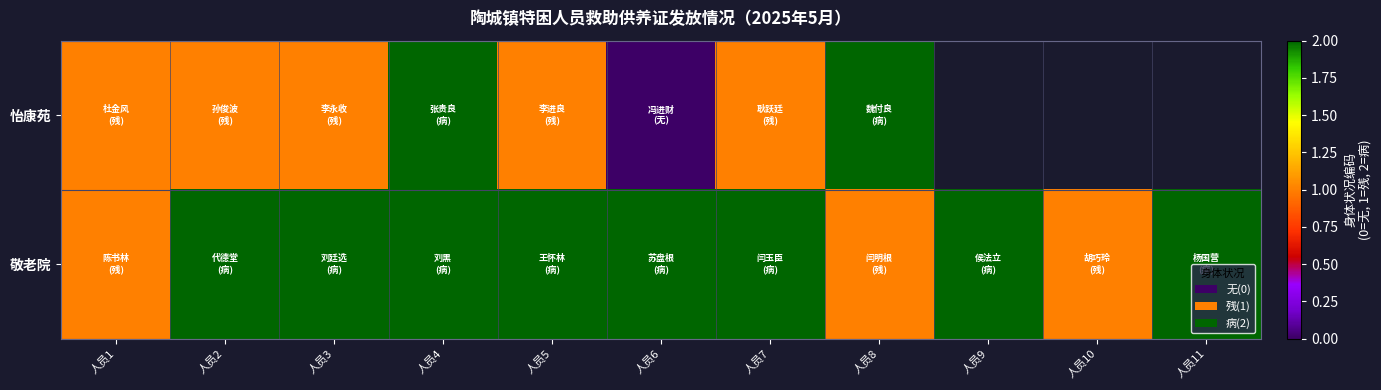

Count the number of data series in this chart.

2